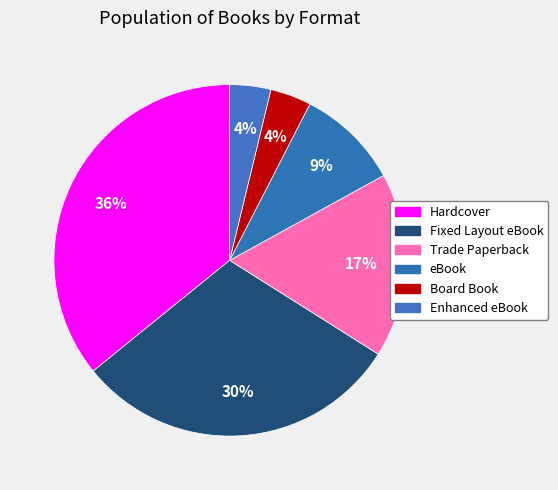

Count the number of slices in the pie.

6